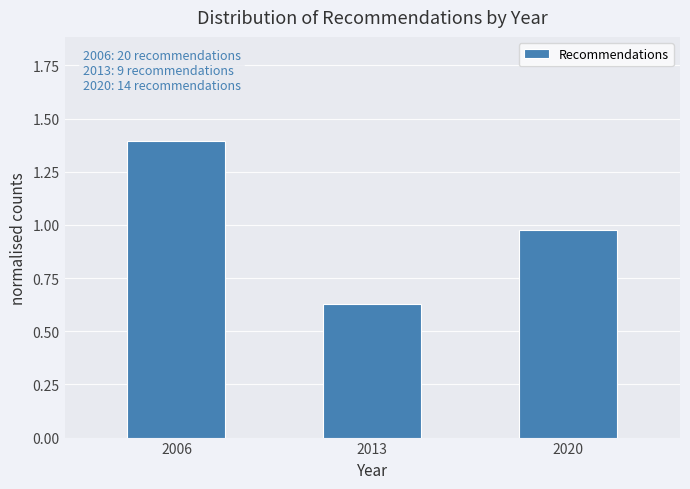

What is the ratio of the value at 2013 to the value at 2006?

0.5